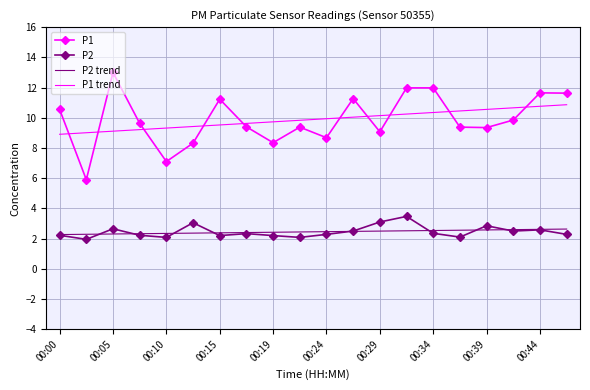

Which series has the largest range (max minus min)?

P1